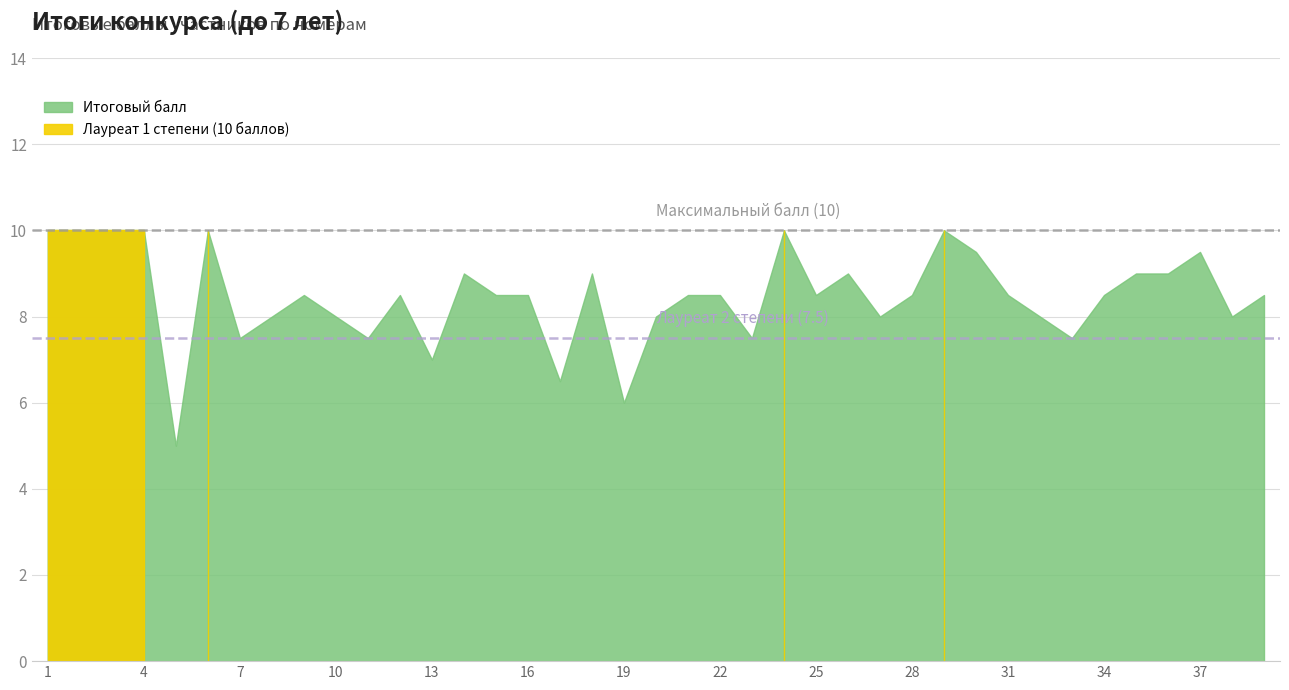

Which category has the lowest value across all series?

5